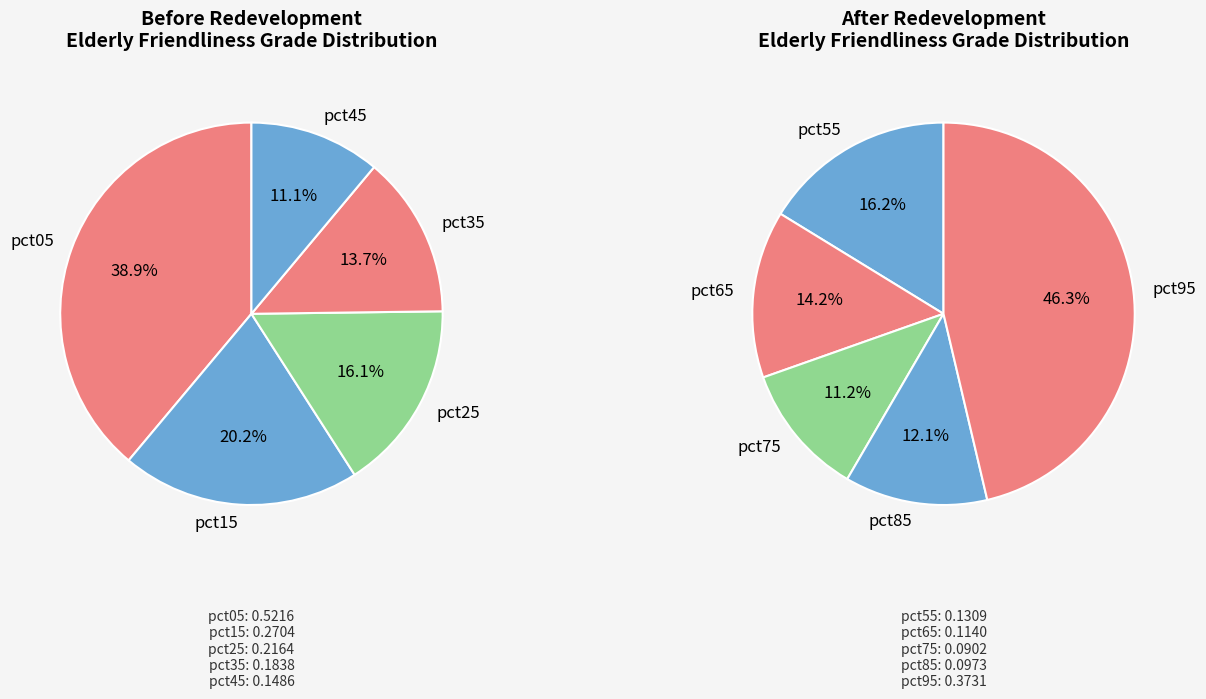

How much of the chart is everything except pct75?

95.8%